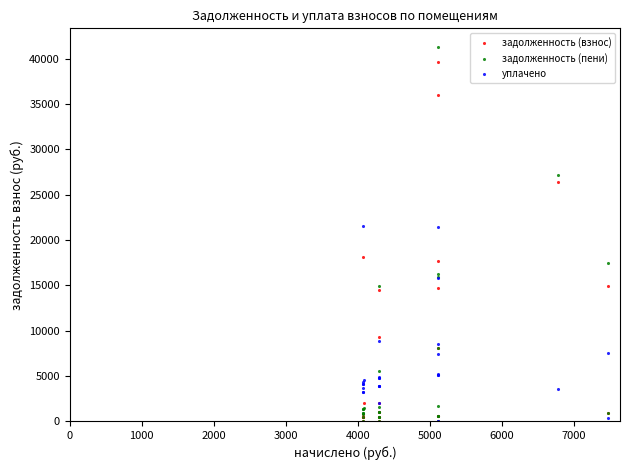

Which series has the largest Y range (max minus min)?

задолженность (пени)